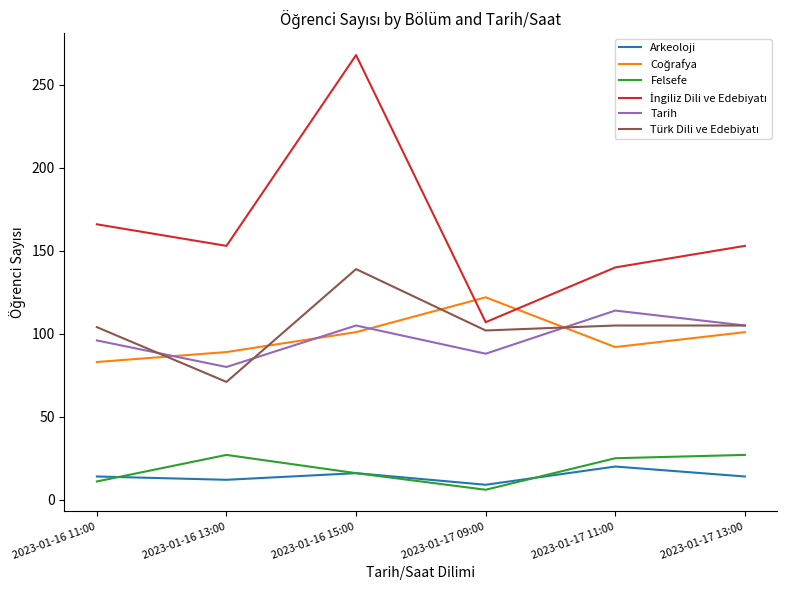

True or false: Tarih and Felsefe cross at least once.

False